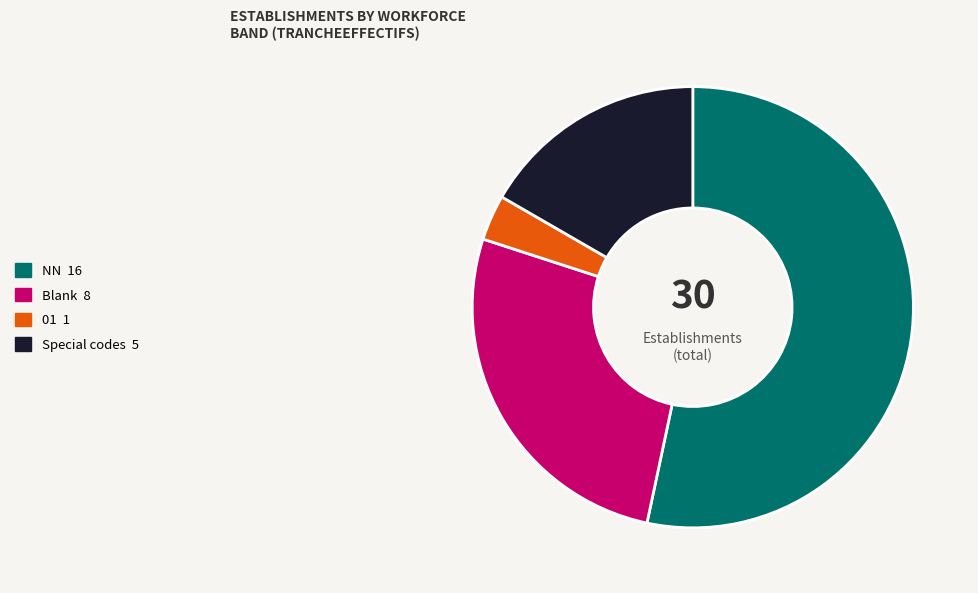

Rank the categories by value from highest to lowest.

NN 16, Blank 8, Special codes 5, 01 1